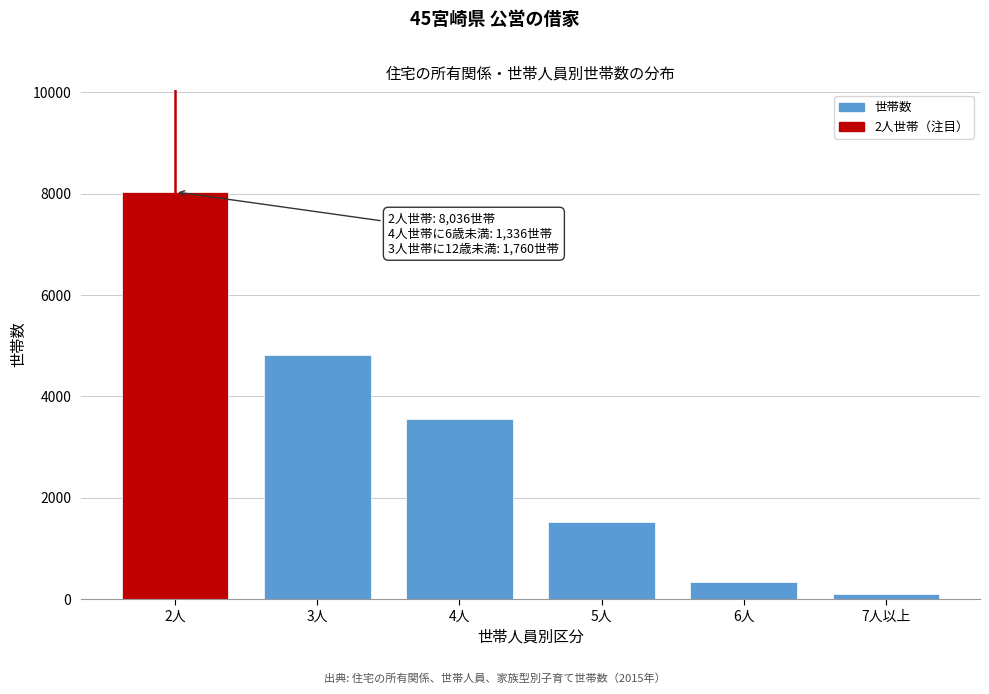

Reading right to left, extract all data points from this chart.

92	332	1524	3561	4811	8036